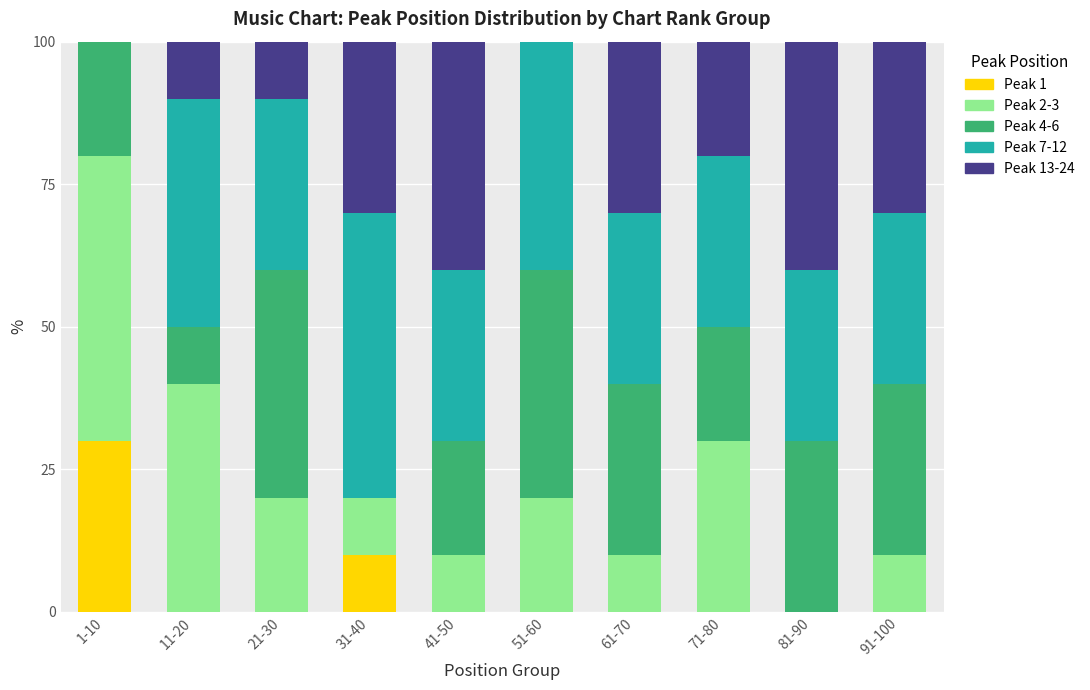

What is the total value across all series at 11-20?

100